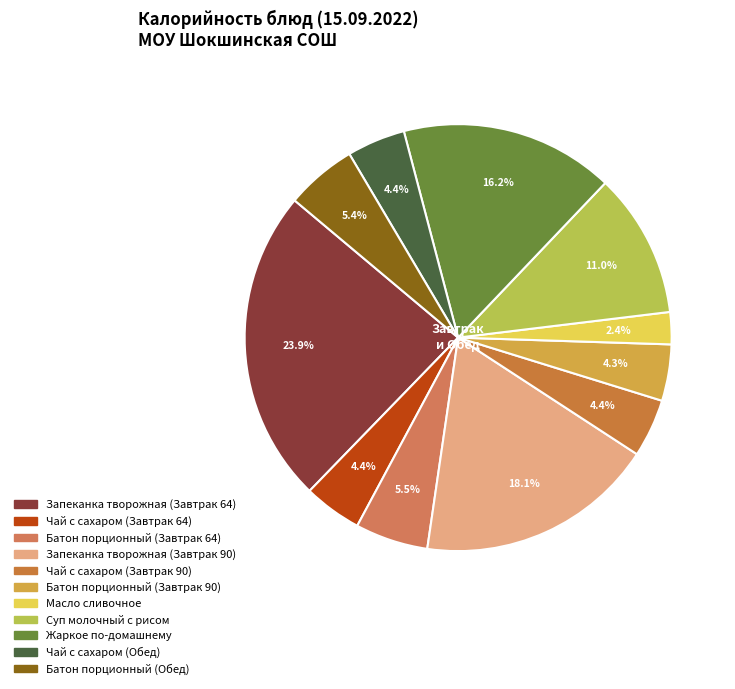

What percentage is the Чай с сахаром (Завтрак 90) slice, to the nearest percent?

4%